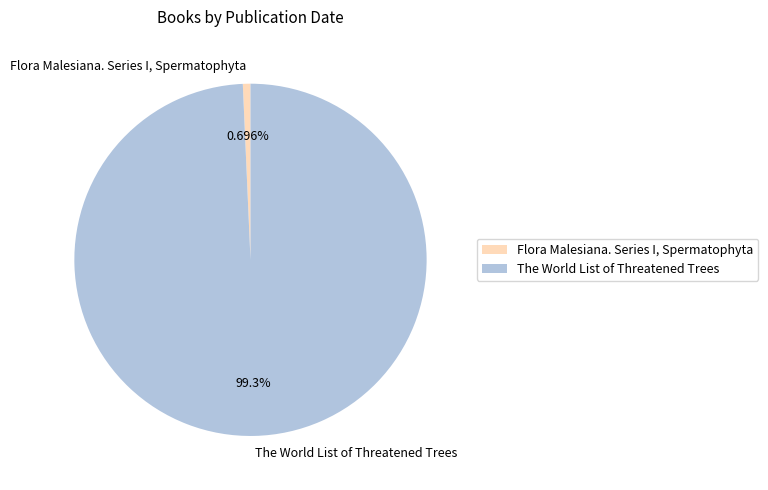

The The World List of Threatened Trees slice represents 89% of the pie. True or false?

False